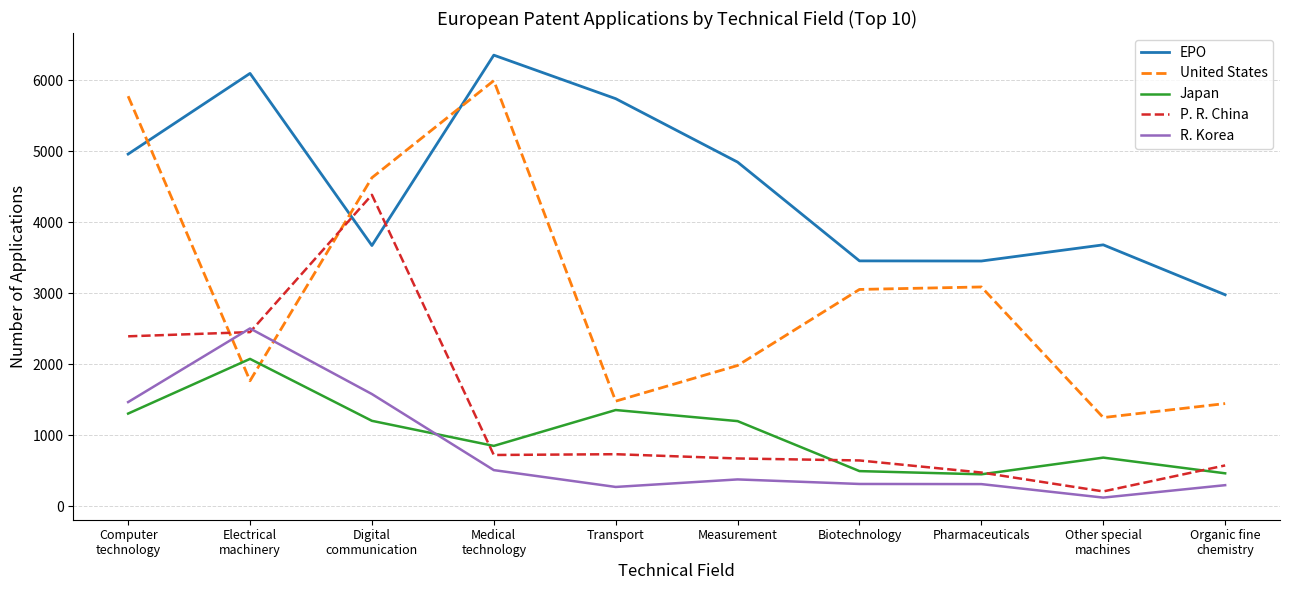

At which label does Japan first exceed 1201?

Computer
technology